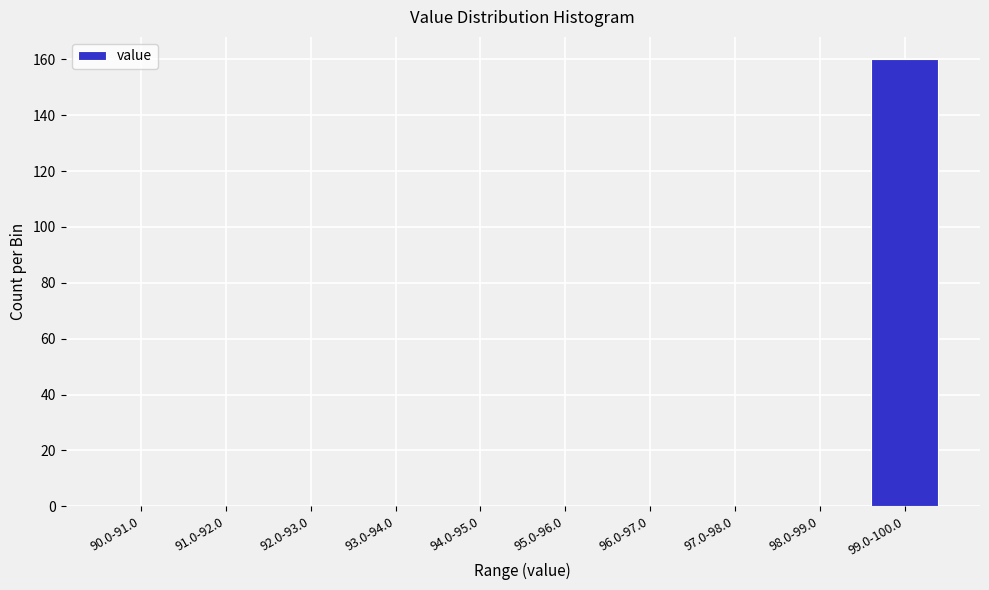

Reading left to right, extract all data points from this chart.

90.0-91.0=0	91.0-92.0=0	92.0-93.0=0	93.0-94.0=0	94.0-95.0=0	95.0-96.0=0	96.0-97.0=0	97.0-98.0=0	98.0-99.0=0	99.0-100.0=160